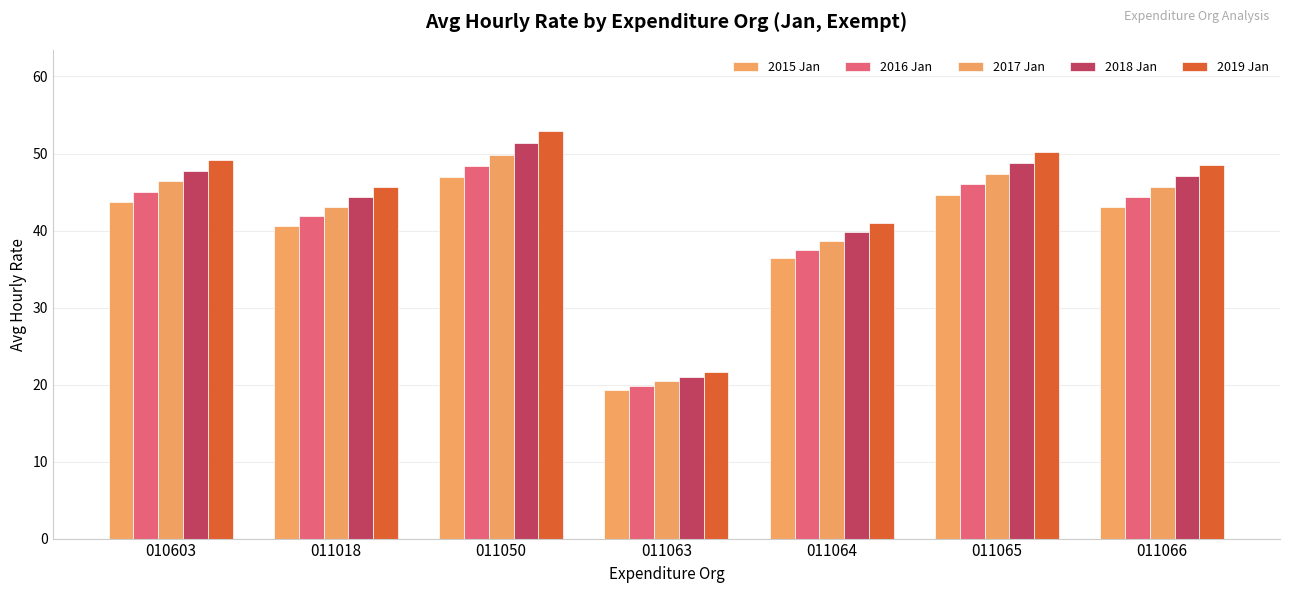

What is the difference between the 2016 Jan values at 011064 and 011063?

17.7